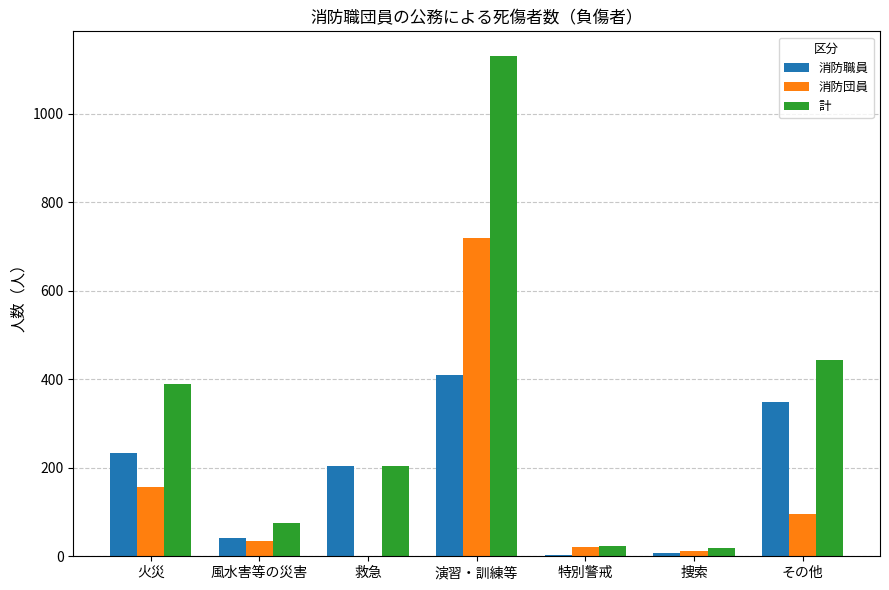

Is the value of 消防職員 at 特別警戒 greater than the value of 消防団員 at 捜索?

No